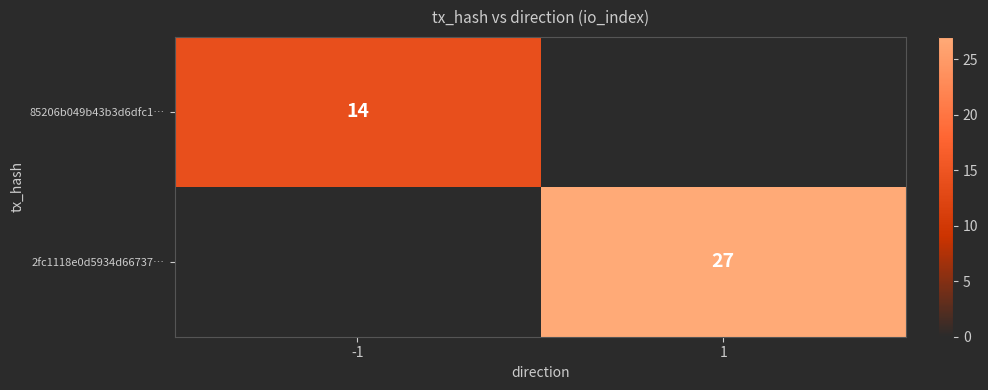

Is it true that 2fc1118e0d5934d66737… equals 27 at 1?

True